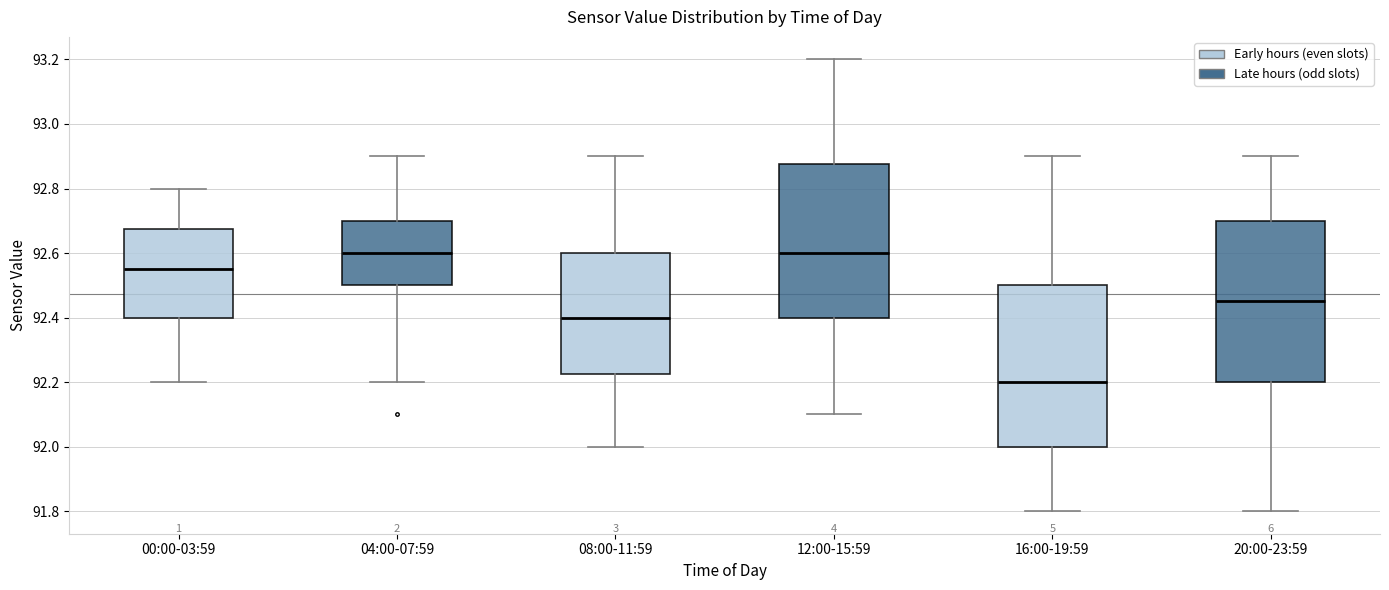

Reading left to right, transcribe this box plot: for each box, give where its median line is, the range the box spans, and where its two whiskers end, as read against the y-axis. The values are not printed on the chart, so give them approximately, as read against the axis.

00:00-03:59: median 92.56, box 92.40 to 92.68, whiskers 92.20 to 92.80
04:00-07:59: median 92.60, box 92.50 to 92.70, whiskers 92.20 to 92.90
08:00-11:59: median 92.40, box 92.22 to 92.60, whiskers 92.00 to 92.90
12:00-15:59: median 92.60, box 92.40 to 92.88, whiskers 92.10 to 93.20
16:00-19:59: median 92.20, box 92.00 to 92.50, whiskers 91.80 to 92.90
20:00-23:59: median 92.46, box 92.20 to 92.70, whiskers 91.80 to 92.90